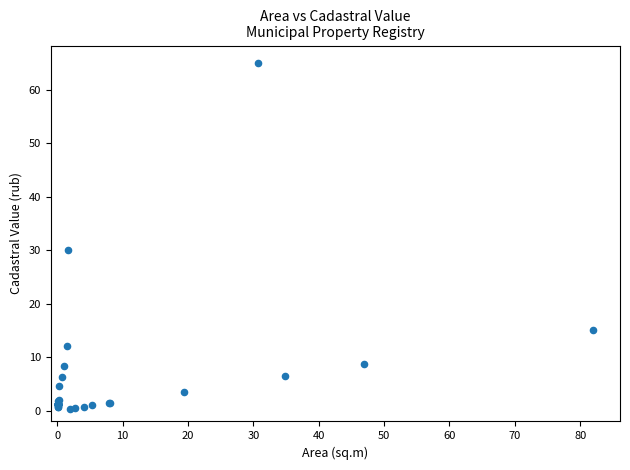

What Y value in the scatter plot is closest to 32?

30.1